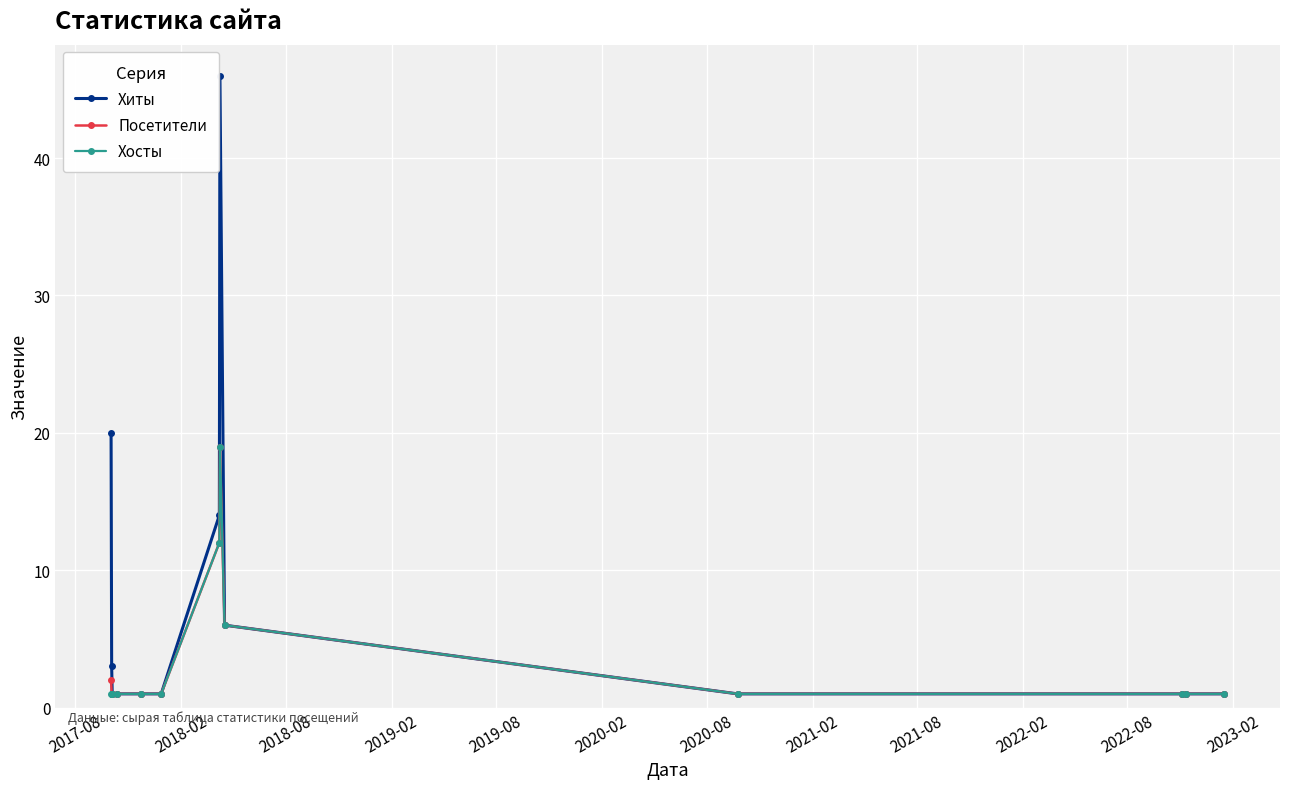

What is the maximum value for Хиты?

46